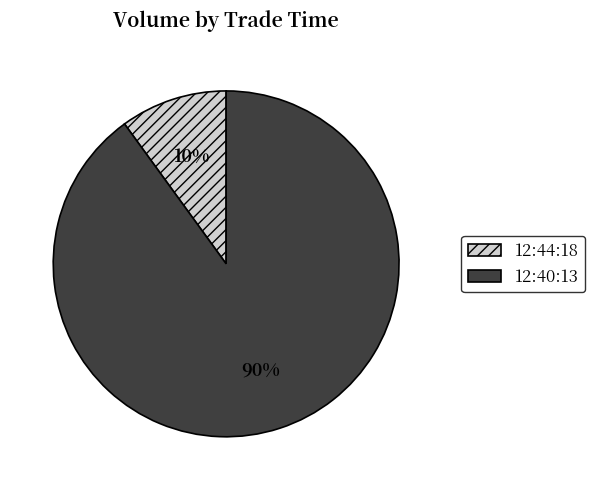

To the nearest percent, what is the difference between the largest and smallest slice percentages?

80%